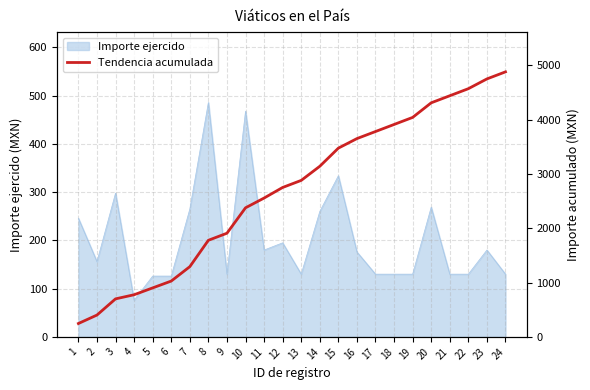

What is the greatest value displayed?

4881.0